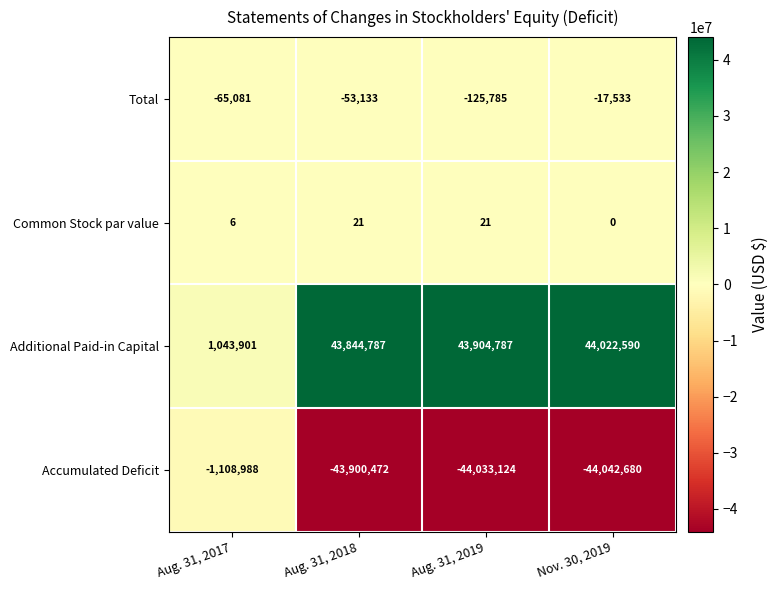

Reading left to right, list all the values displayed in this chart.

Total: -65081	-53133	-125785	-17533
Common Stock par value: 6	21	21	0
Additional Paid-in Capital: 1043901	43844787	43904787	44022590
Accumulated Deficit: -1108988	-43900472	-44033124	-44042680